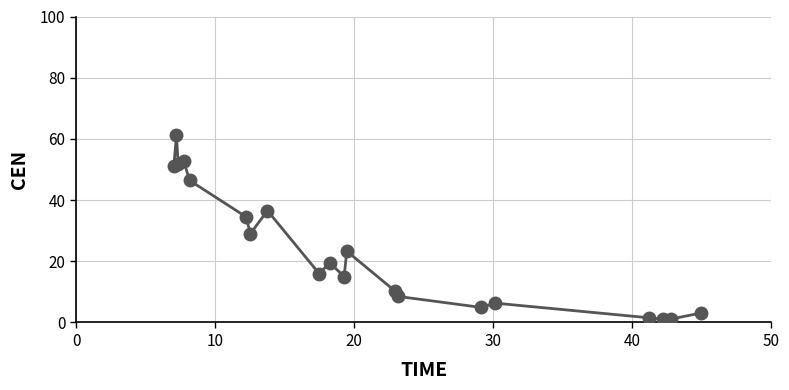

What is the average value?

23.7